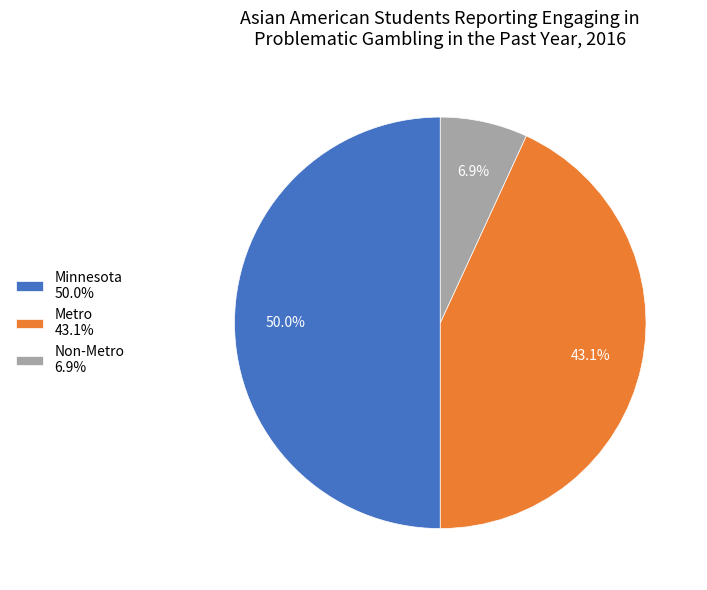

To the nearest percent, what portion does Non-Metro represent?

7%